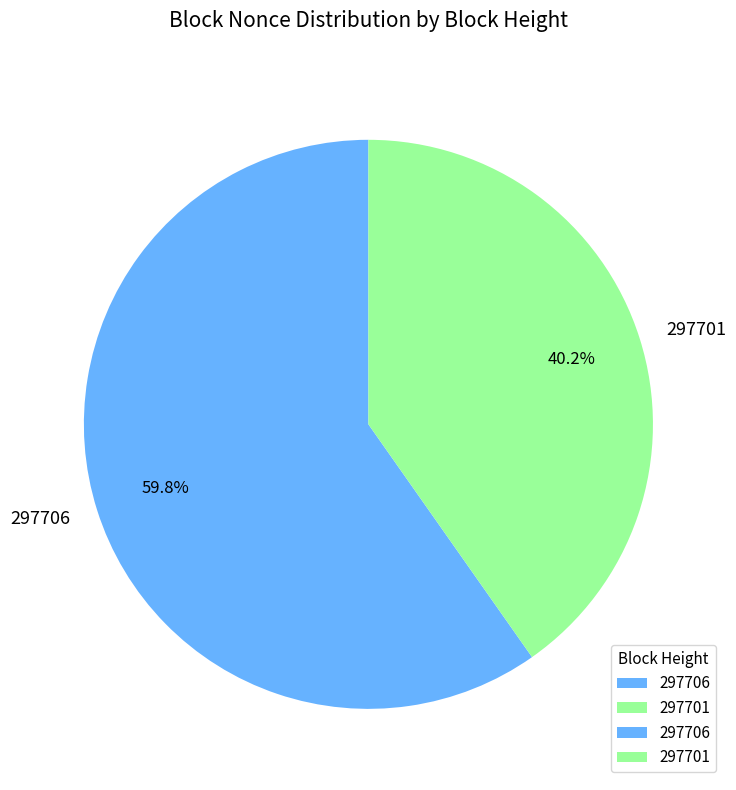

Rank the categories by value from lowest to highest.

297701, 297706